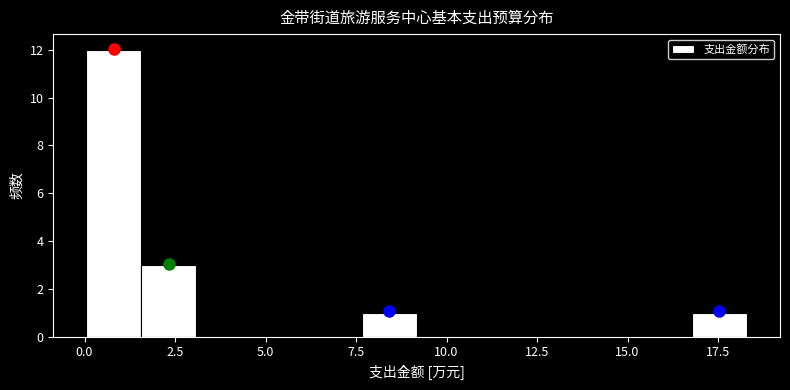

Around what value on the x-axis is the tallest bar? Give the approximate position of its centre, as read against the axis.

1.0